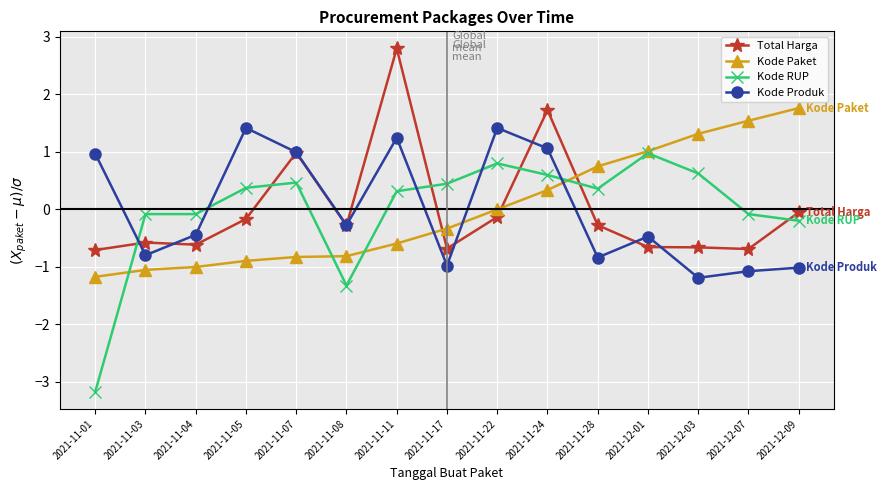

Rank the series by their maximum value, from lowest to highest.

Kode RUP, Kode Produk, Kode Paket, Total Harga